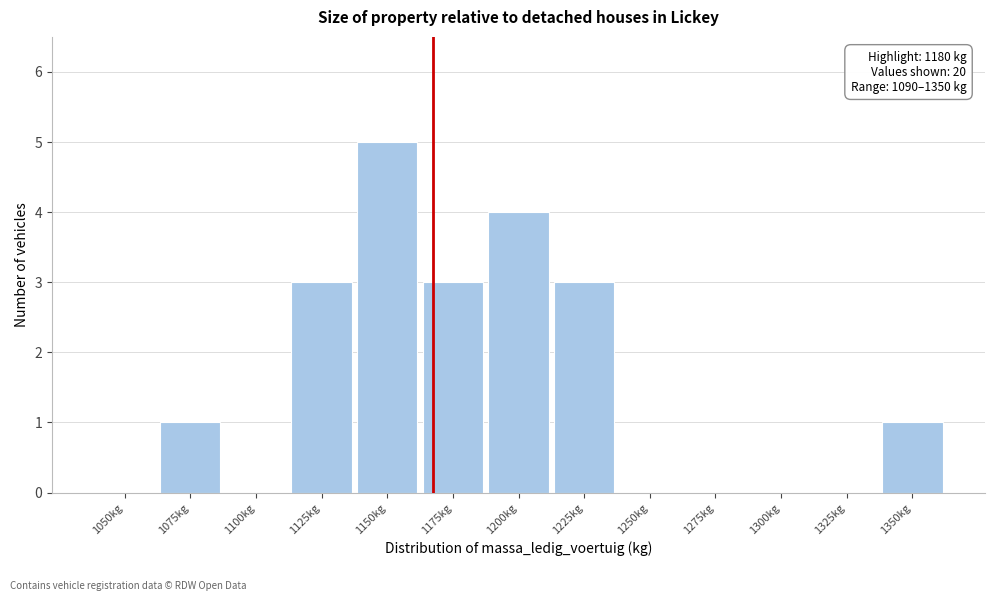

Reading left to right, list all the values displayed in this chart.

1050kg=0	1075kg=1	1100kg=0	1125kg=3	1150kg=5	1175kg=3	1200kg=4	1225kg=3	1250kg=0	1275kg=0	1300kg=0	1325kg=0	1350kg=1